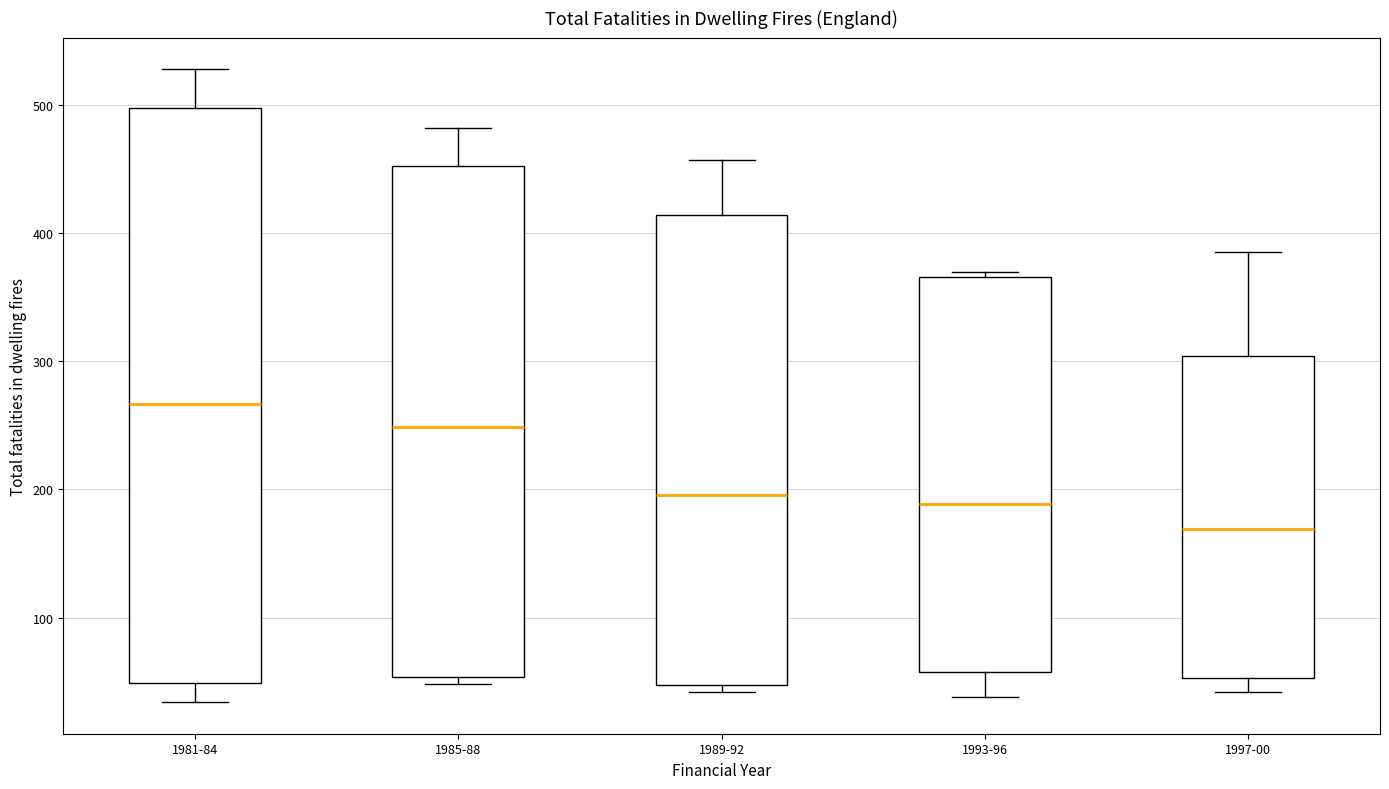

Reading left to right, read every box against the y-axis: the position of its median line, the range the box covers, and the ends of its whiskers. The values are not printed on the chart, so give them approximately, as read against the axis.

1981-84: median 270, box 50 to 500, whiskers 30 to 530
1985-88: median 250, box 50 to 450, whiskers 50 (just below the box's lower edge) to 480
1989-92: median 200, box 50 to 410, whiskers 40 to 460
1993-96: median 190, box 60 to 370, whiskers 40 to 370 (just above the box's upper edge)
1997-00: median 170, box 50 to 300, whiskers 40 to 390